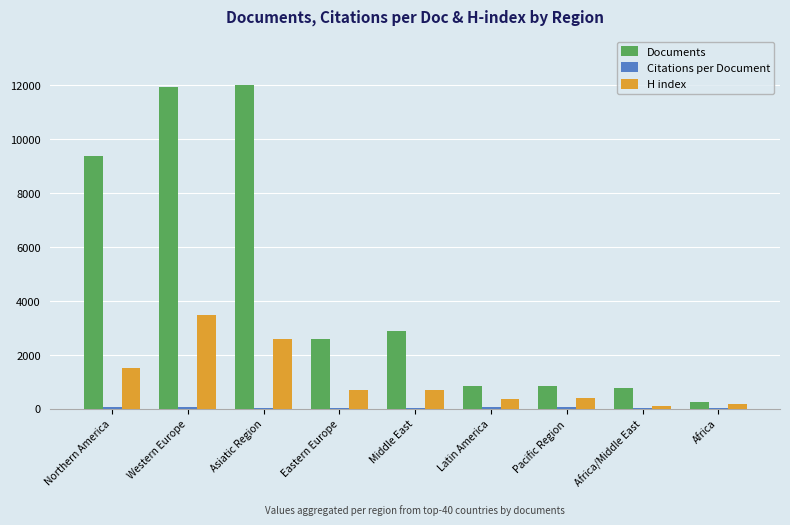

Count the number of categories in the chart.

9